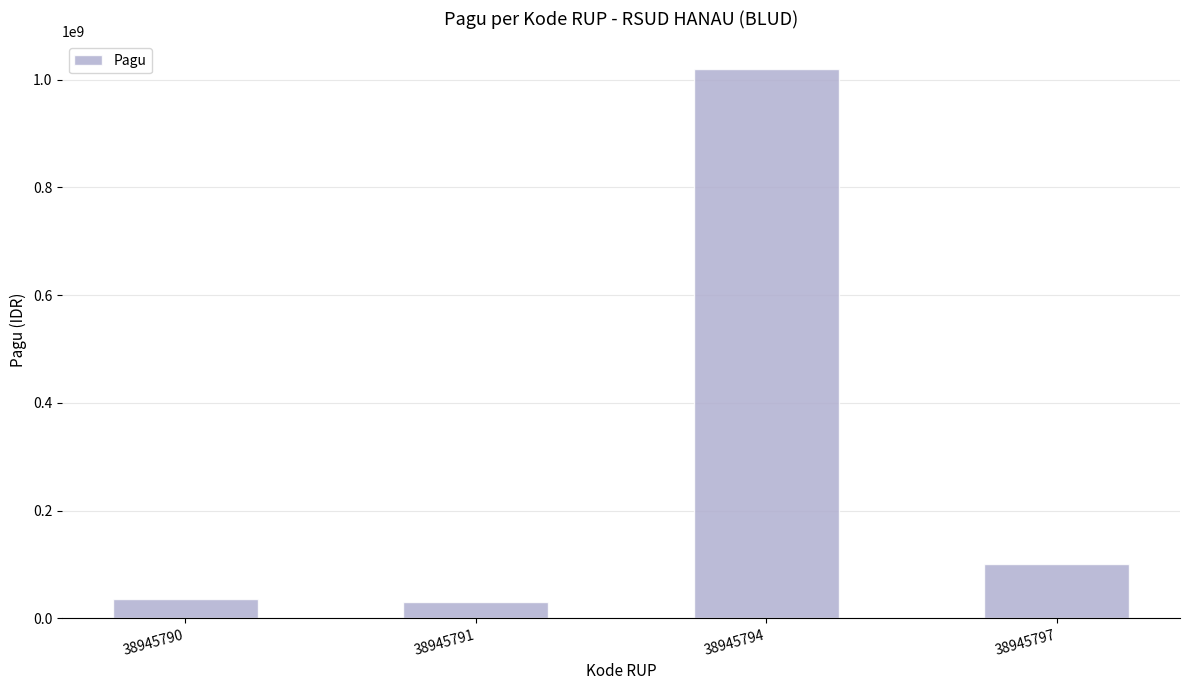

What is the difference between the second highest and second lowest values?

64000000